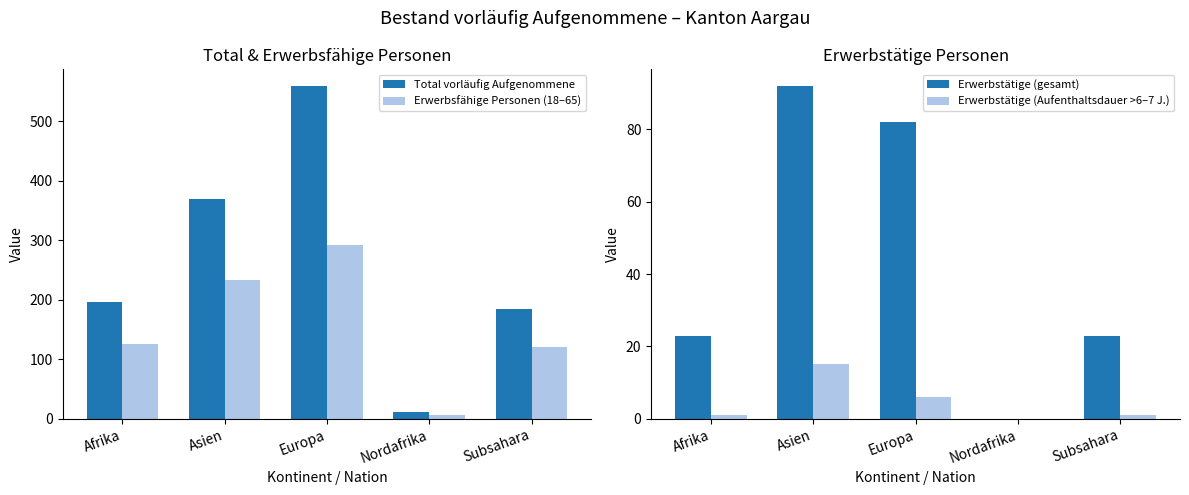

How many bars are there in total?

20